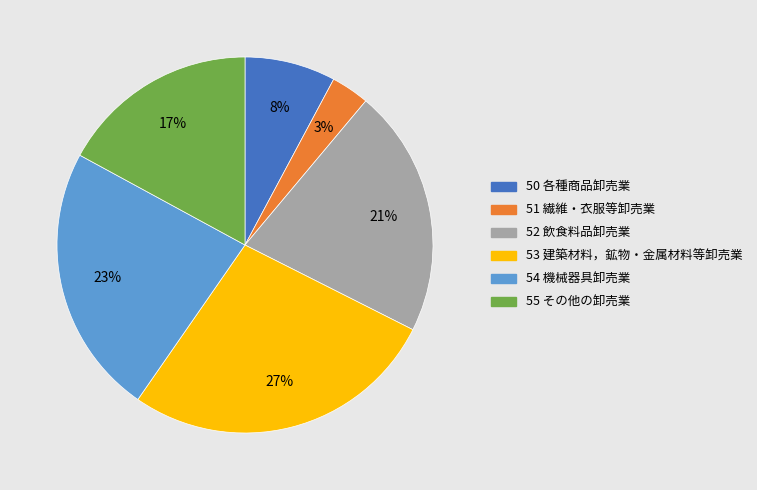

What is the largest slice in the pie chart?

53 建築材料，鉱物・金属材料等卸売業